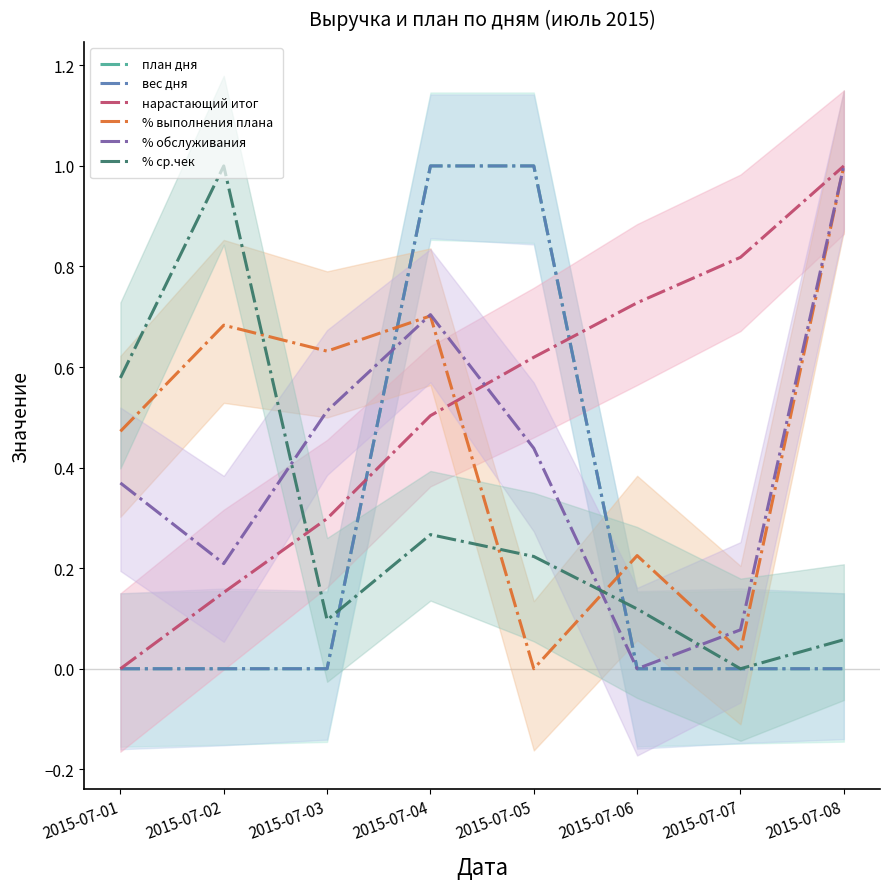

Does the chart have visible grid lines?

No